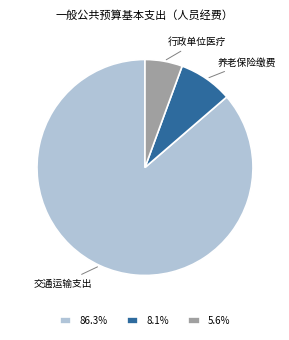

Is there a majority slice in this chart?

Yes